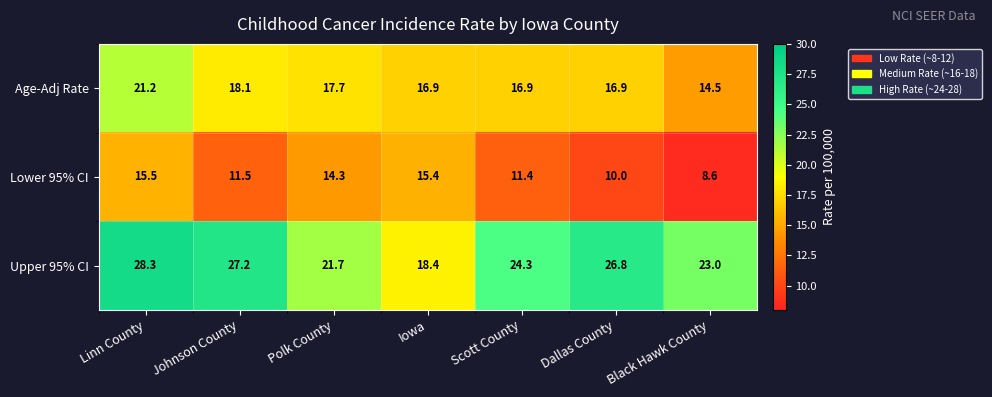

Between Polk County and Scott County, which series saw the biggest shift?

Lower 95% CI